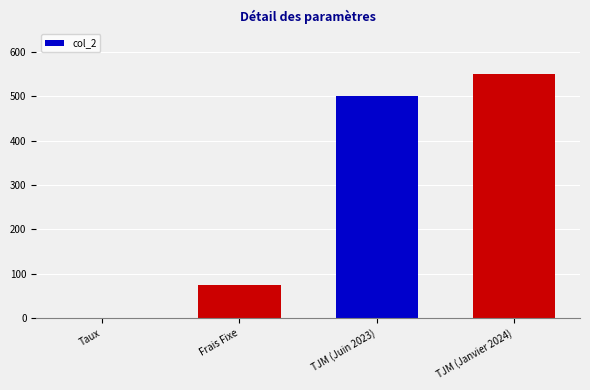

What is the ratio of the value at TJM (Janvier 2024) to the value at Frais Fixe?

7.3